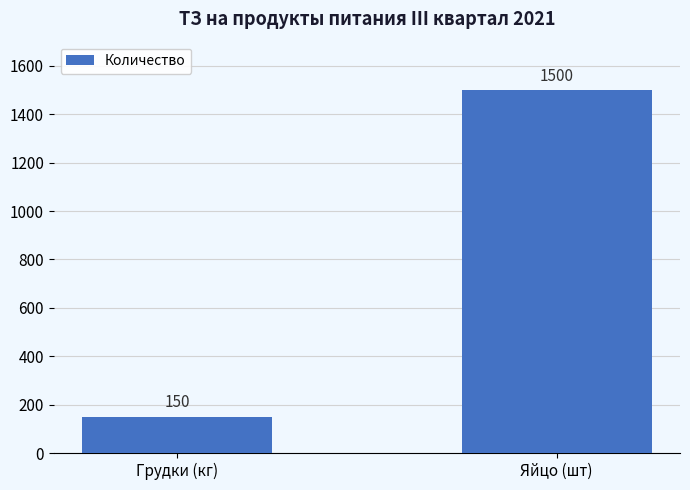

Rank the categories by value from lowest to highest.

Грудки (кг), Яйцо (шт)